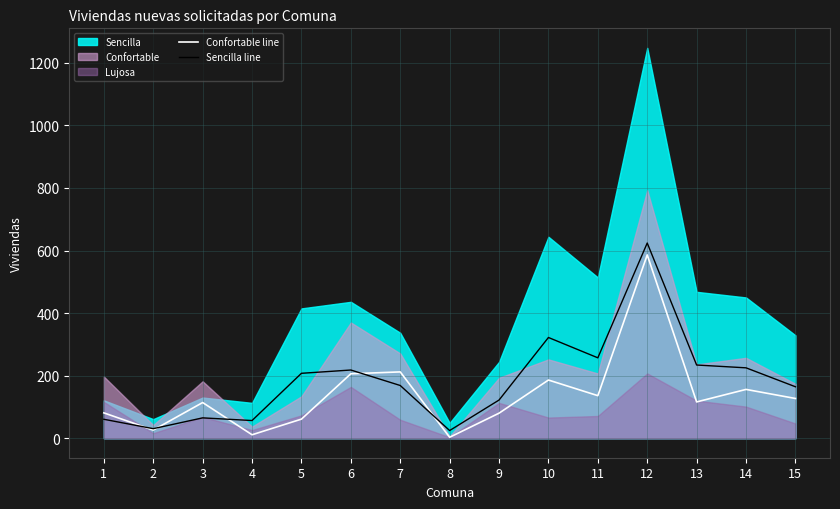

How many interior local peaks does the Confortable line series have?

5